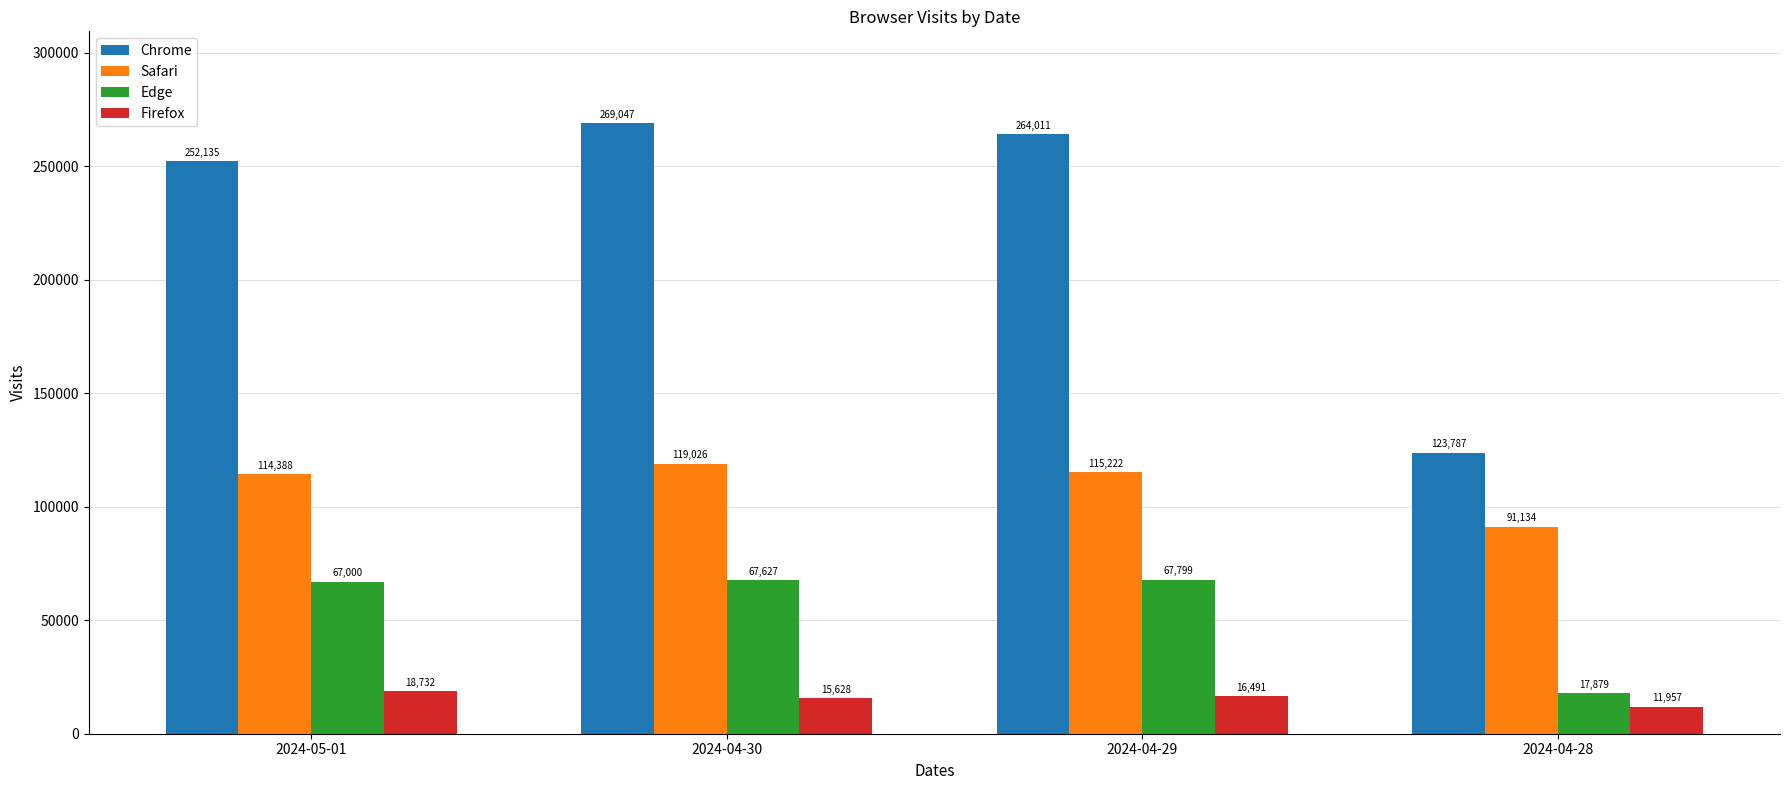

What is the spread (max minus min) of values at 2024-05-01?

233403